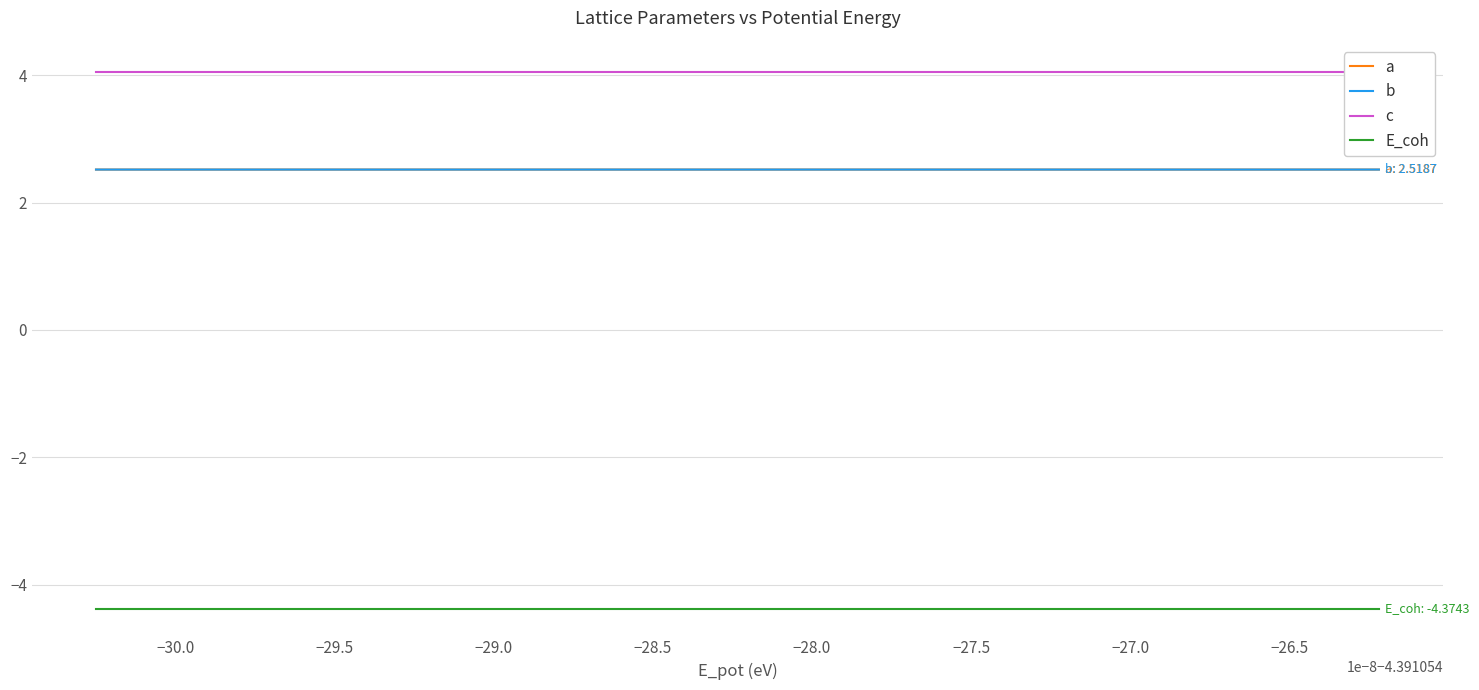

True or false: c and a cross at least once.

False